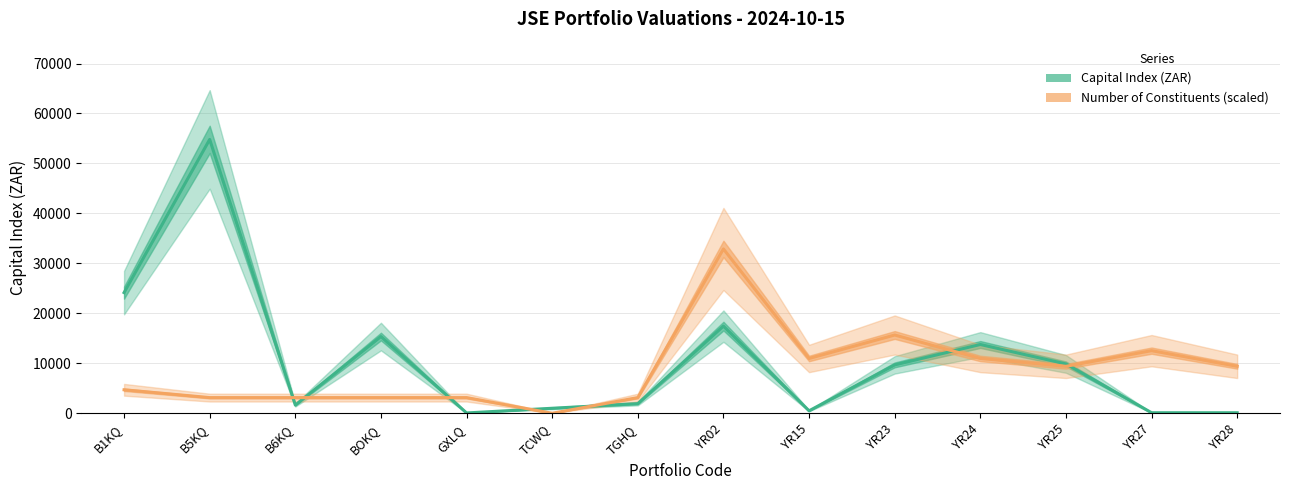

The value of Capital Index (ZAR) at TCWQ is 1522.2. True or false?

False